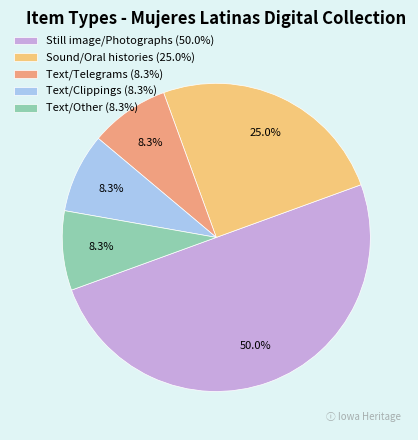

To the nearest percent, what portion does Text/Telegrams represent?

8%